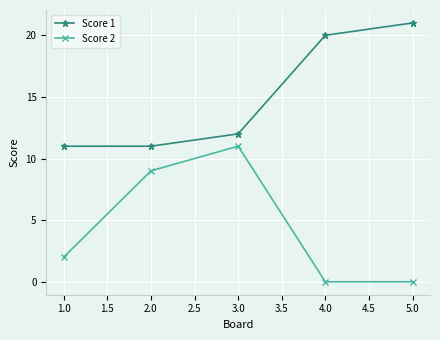

What is the sum of the Score 1 values at 5.0 and 4.0?

41